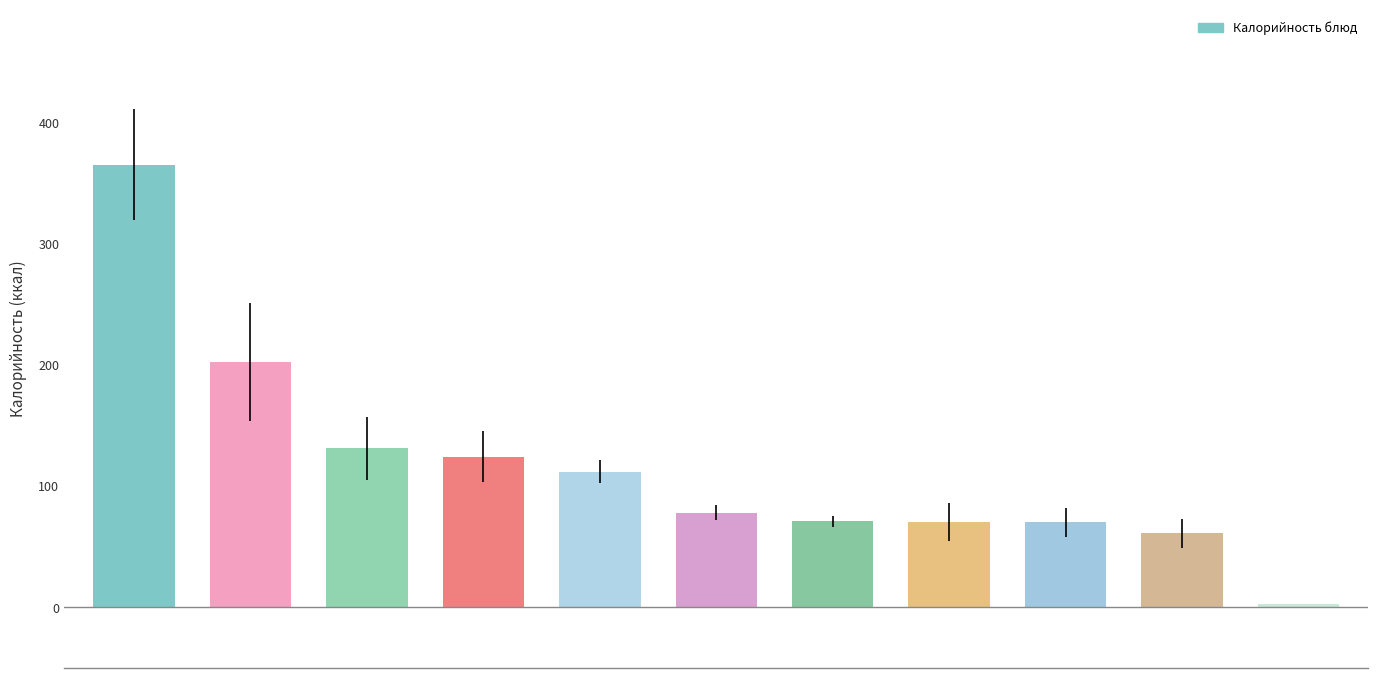

How many distinct data groups are displayed?

1